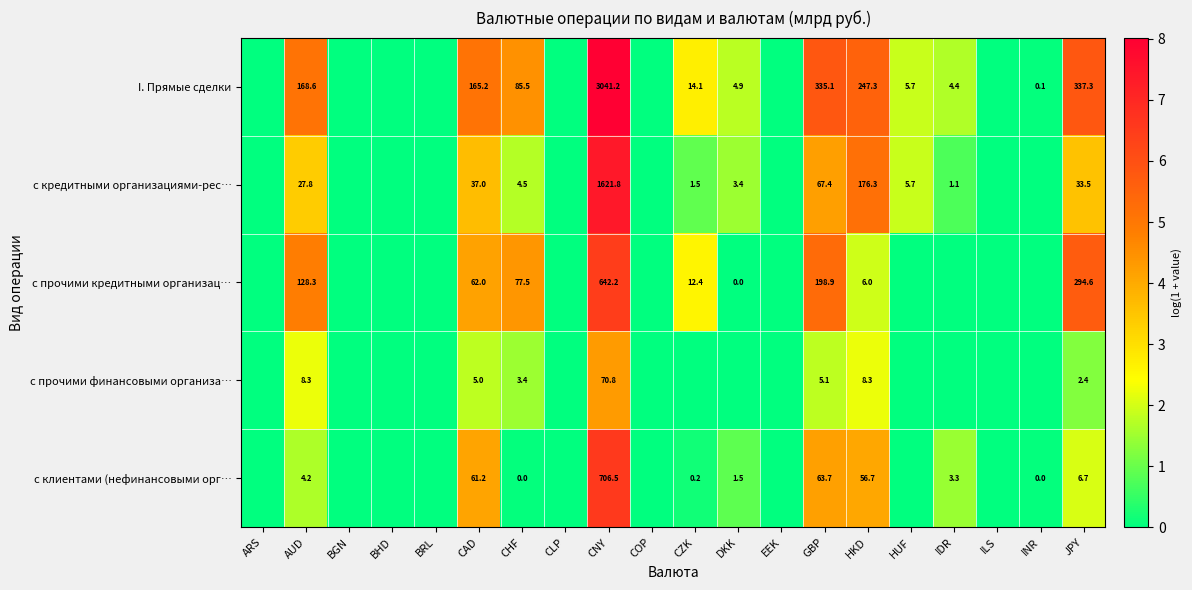

True or false: I. Прямые сделки has a value of 31.3 at CHF.

False